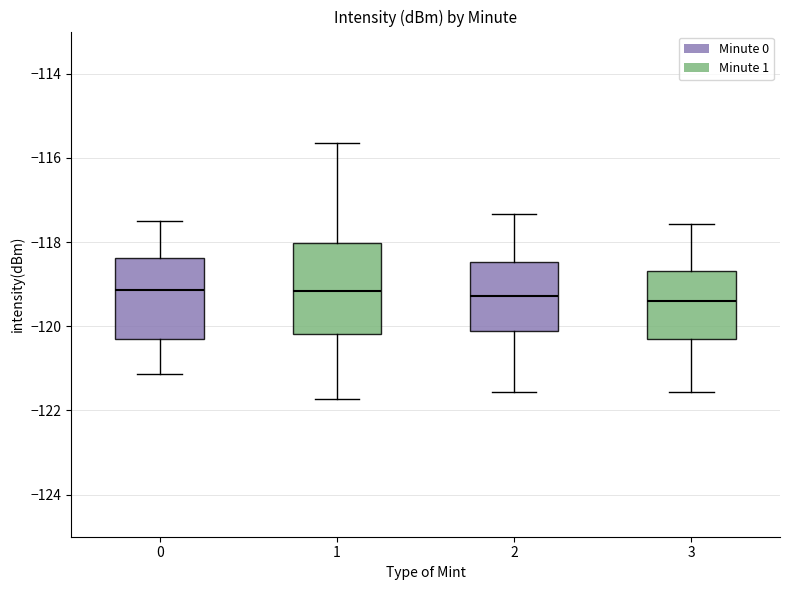

Reading left to right, read every box against the y-axis: the position of its median line, the range the box covers, and the ends of its whiskers. The values are not printed on the chart, so give them approximately, as read against the axis.

0: median -119.2, box -120.2 to -118.4, whiskers -121.2 to -117.6
1: median -119.2, box -120.2 to -118.0, whiskers -121.8 to -115.6
2: median -119.2, box -120.2 to -118.4, whiskers -121.6 to -117.4
3: median -119.4, box -120.4 to -118.6, whiskers -121.6 to -117.6